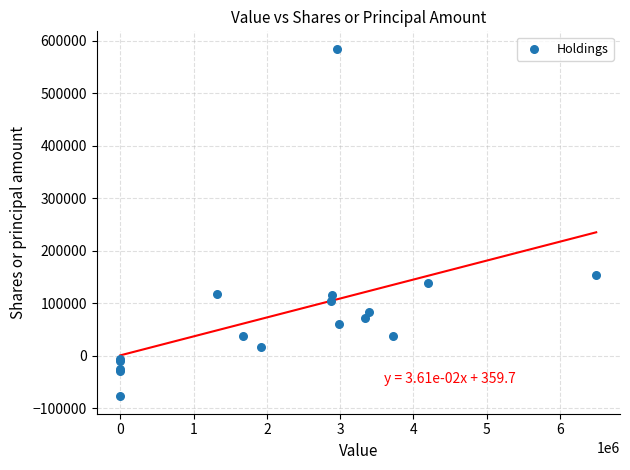

What Y value in the scatter plot is closest to 253372?

153399